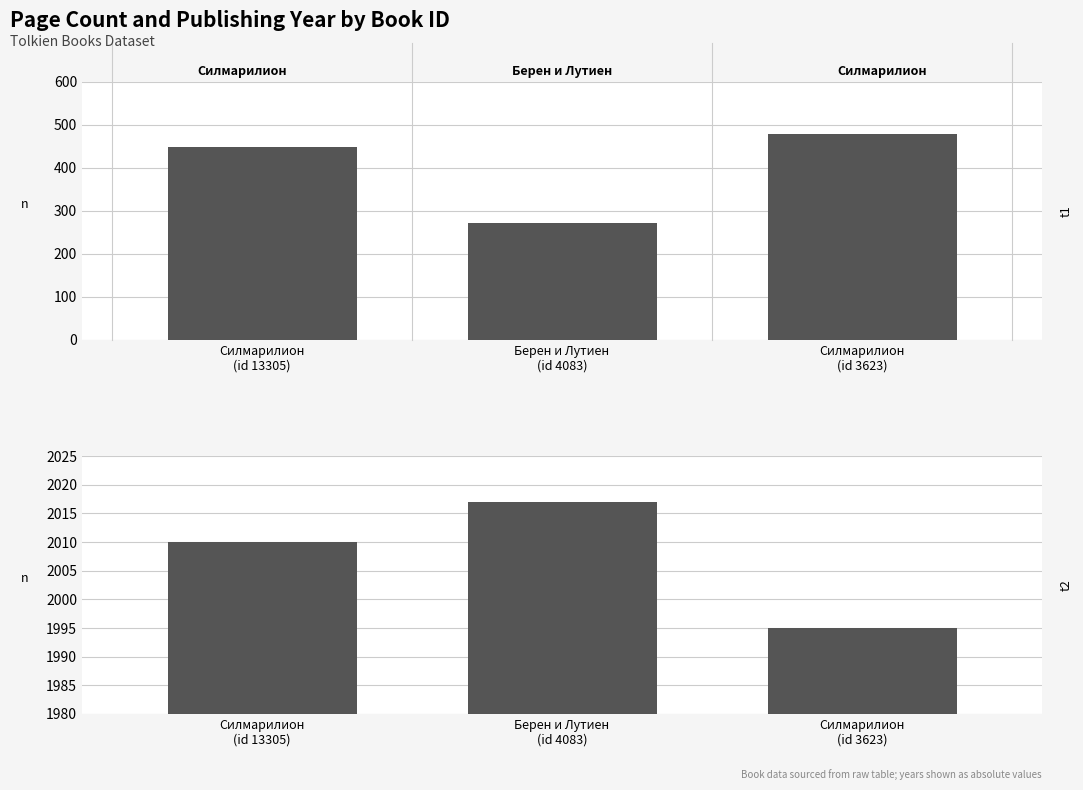

Between Силмарилион
(id 3623) and Берен и Лутиен
(id 4083), which is larger?

Силмарилион
(id 3623)